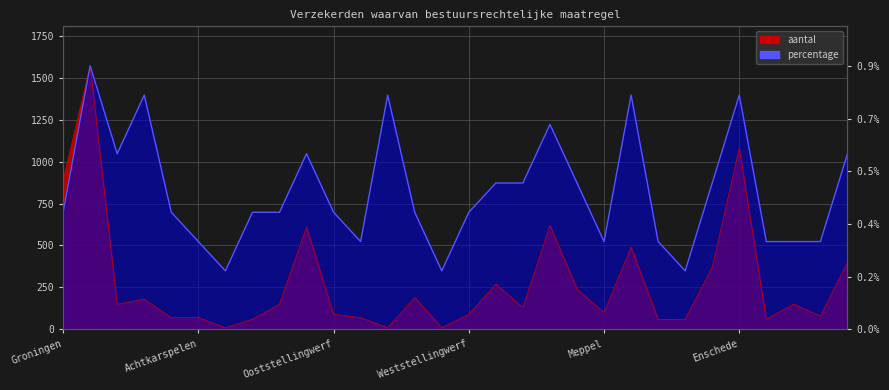

What is the approximate value of aantal at Harlingen?

60.0